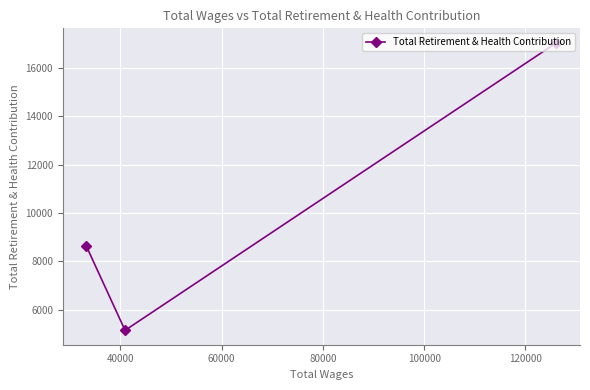

What is the sum of all values?

30831